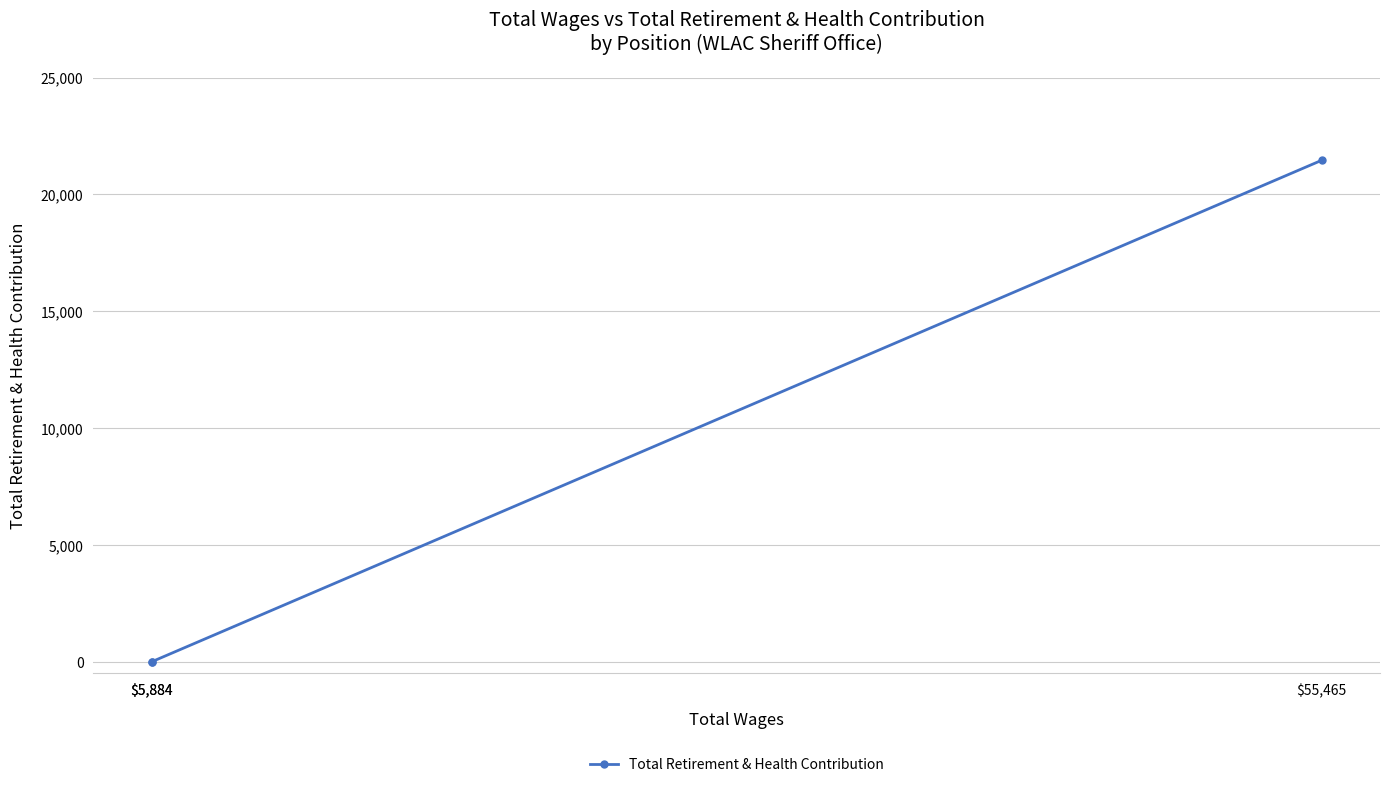

Read the value at $55,465.

21457